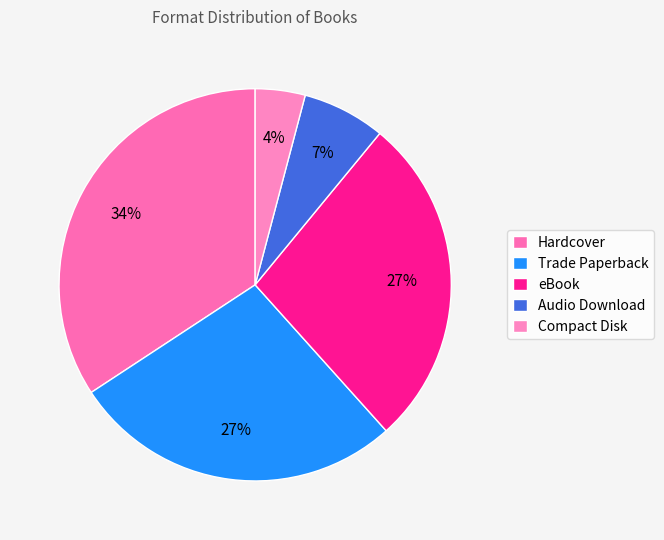

What percentage is NOT represented by eBook?

72.6%